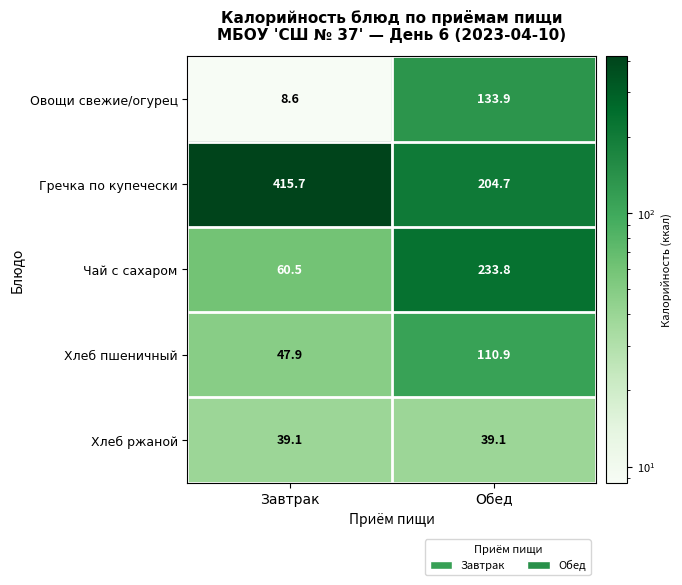

True or false: Гречка по купечески has a value of 544.1 at Завтрак.

False